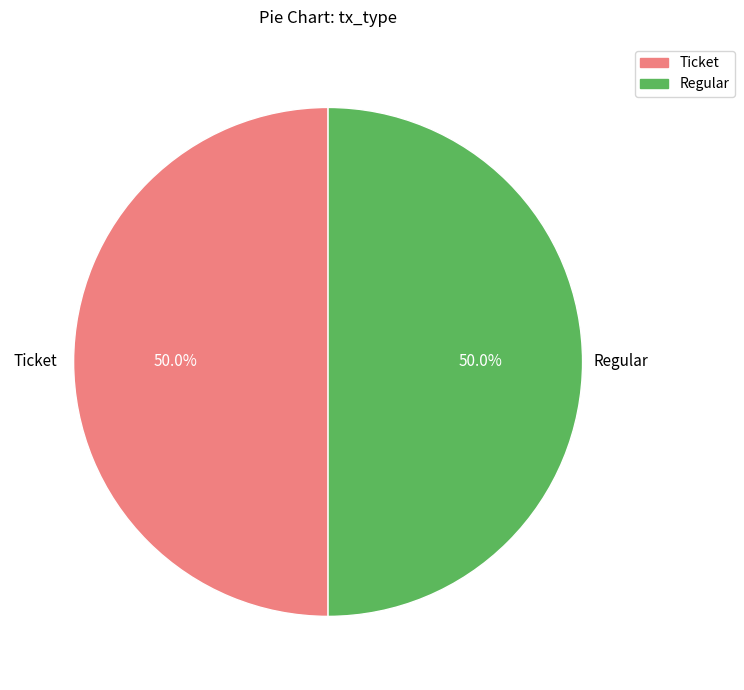

The Ticket slice represents 50% of the pie. True or false?

True